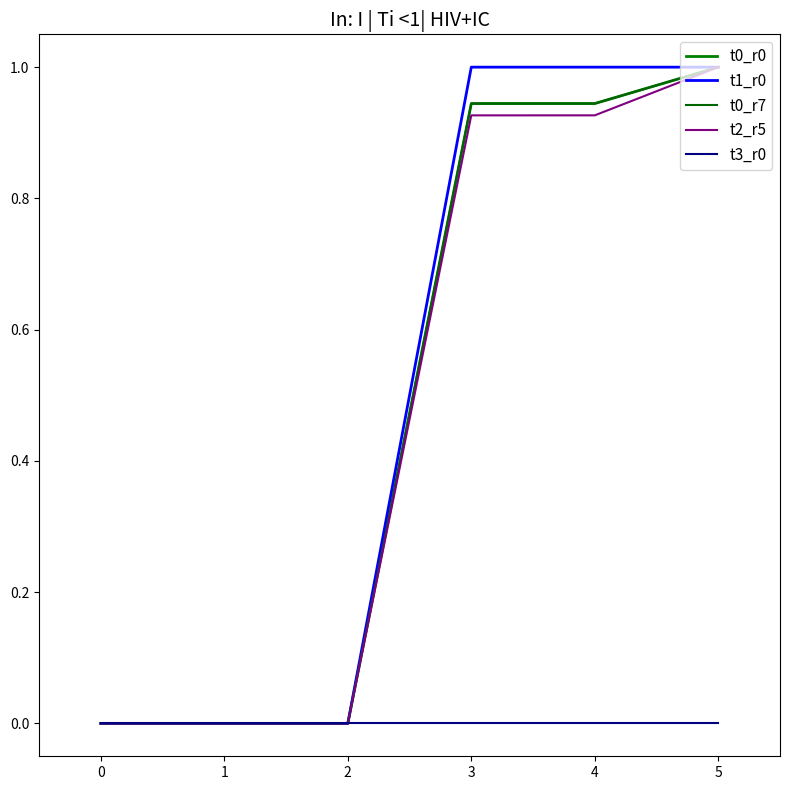

Is this an area chart (filled region under the line)?

No